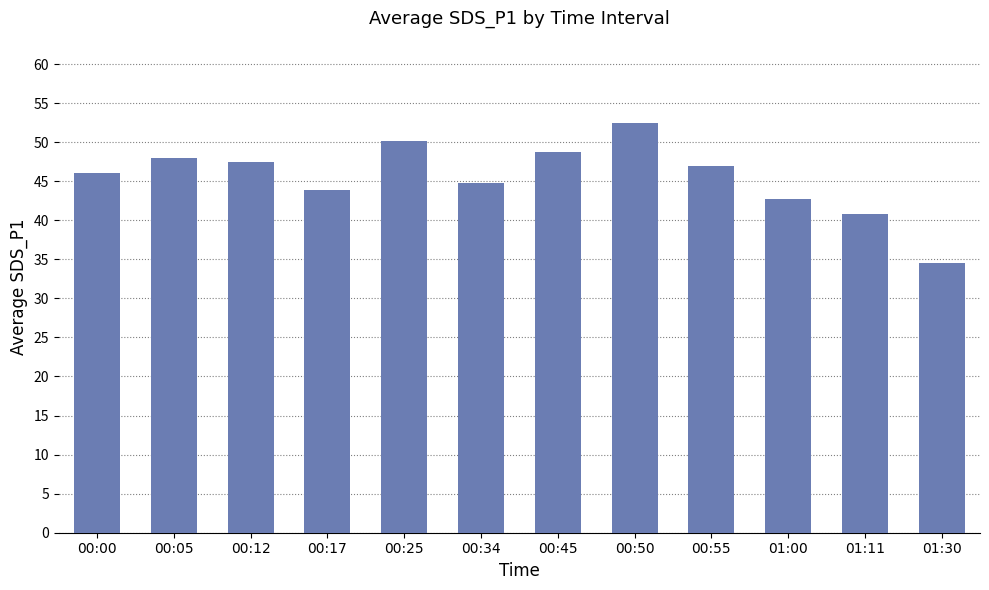

Which category has the highest value across all series?

00:50